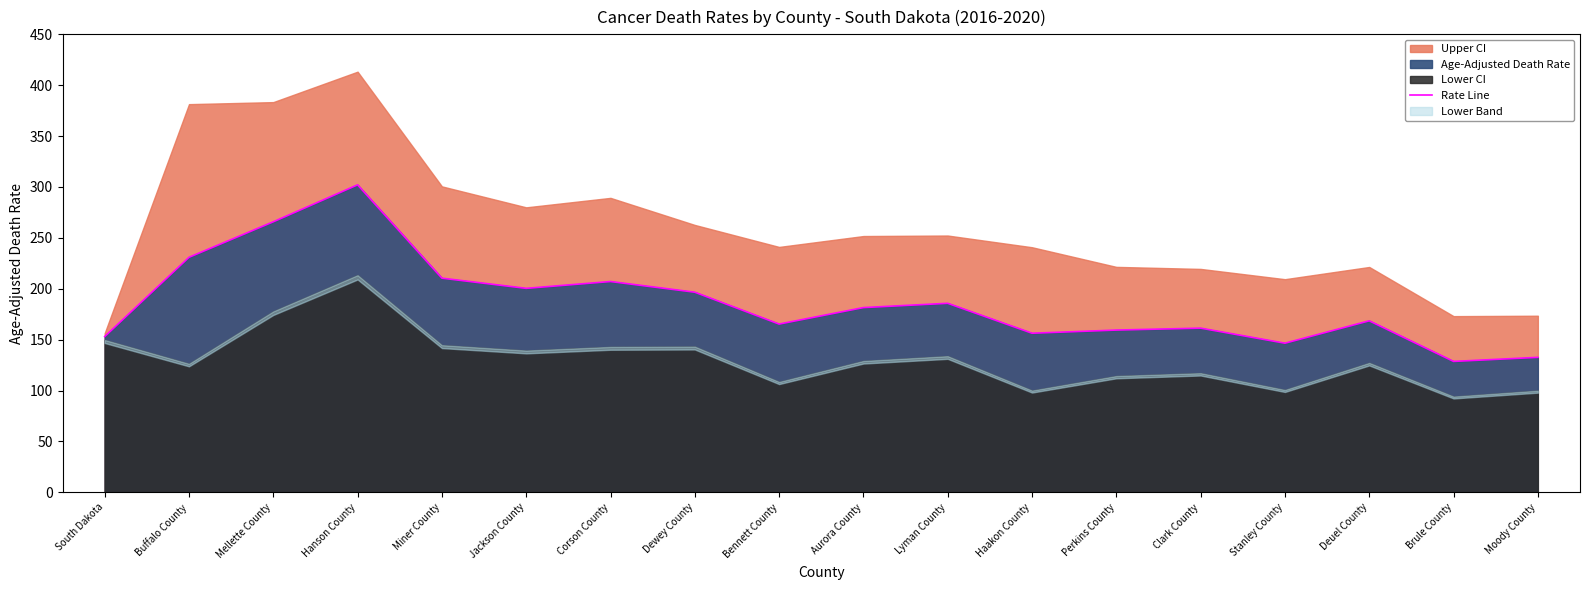

What is the ratio of the value at Stanley County to the value at Perkins County?

0.9